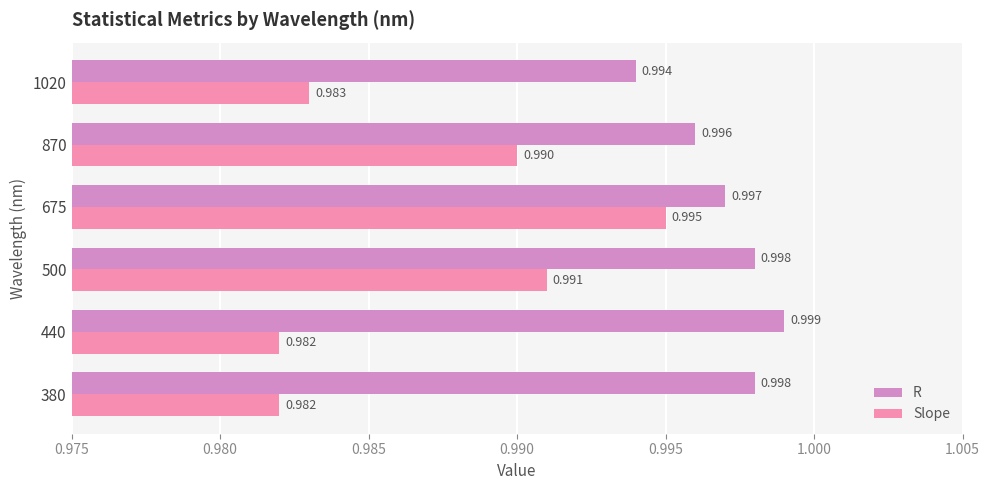

Count the number of data series in this chart.

2